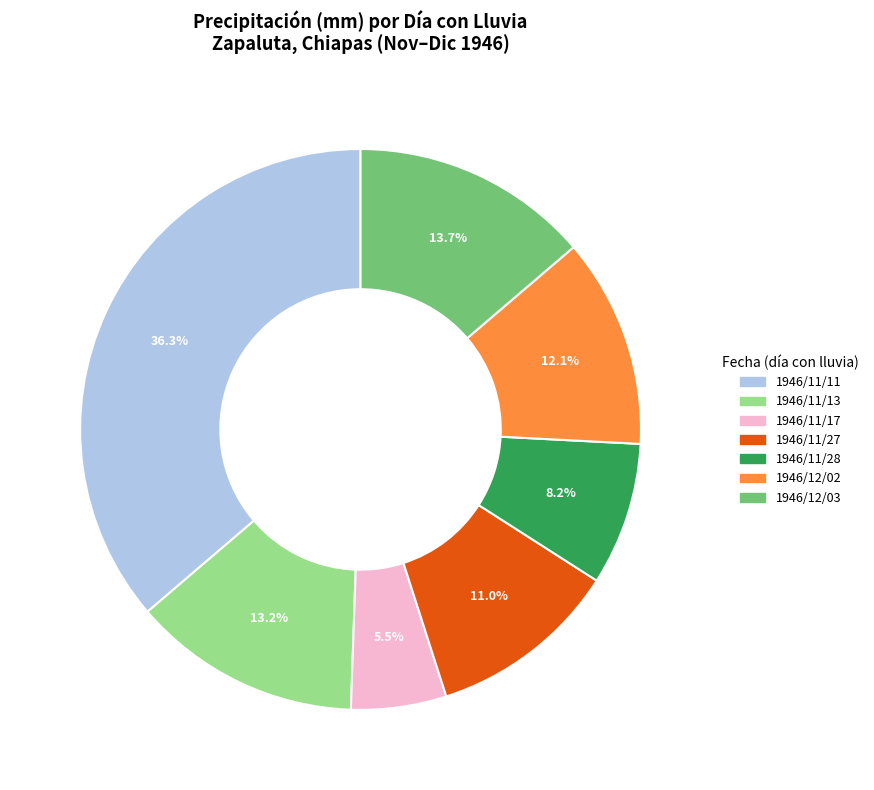

Count the number of slices in the pie.

7